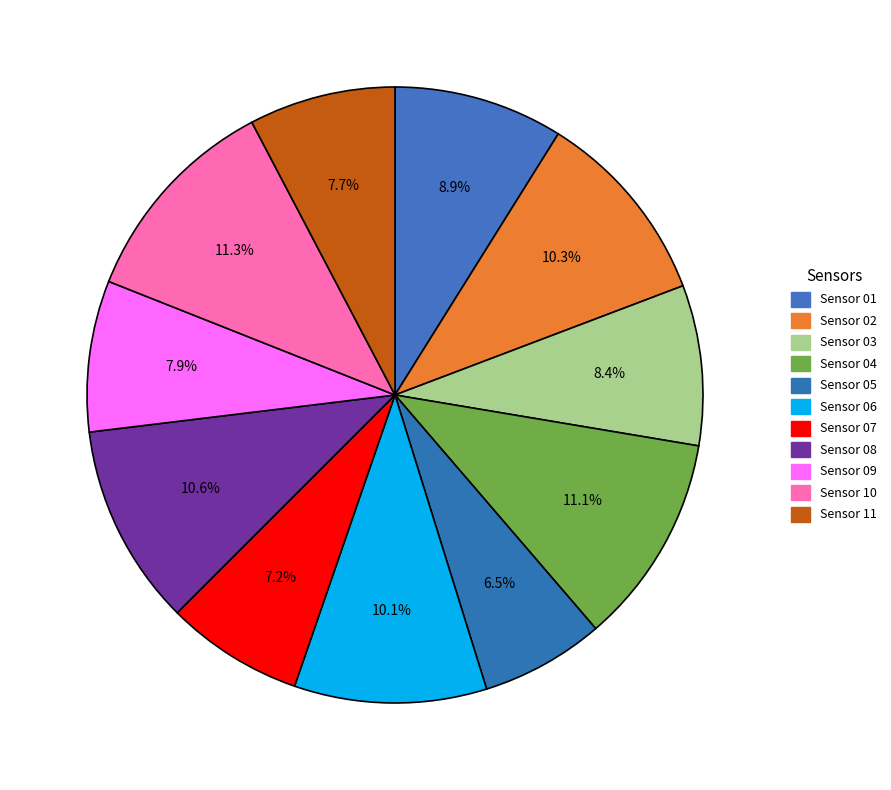

What percentage is the Sensor 07 slice, to the nearest percent?

7%